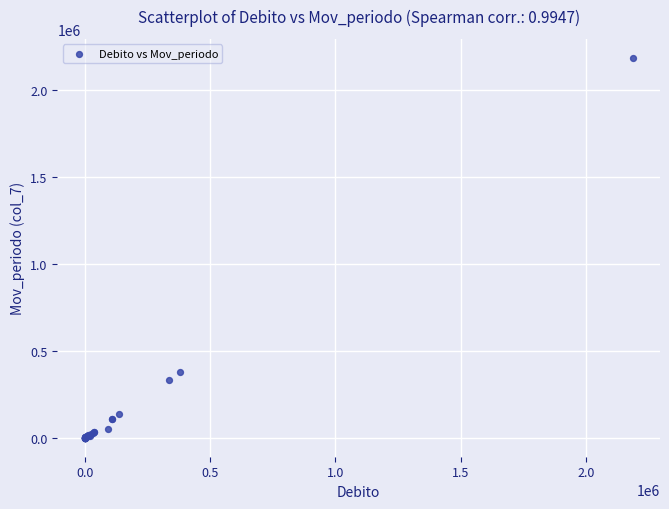

What Y value in the scatter plot is closest to 1093264?

376394.4